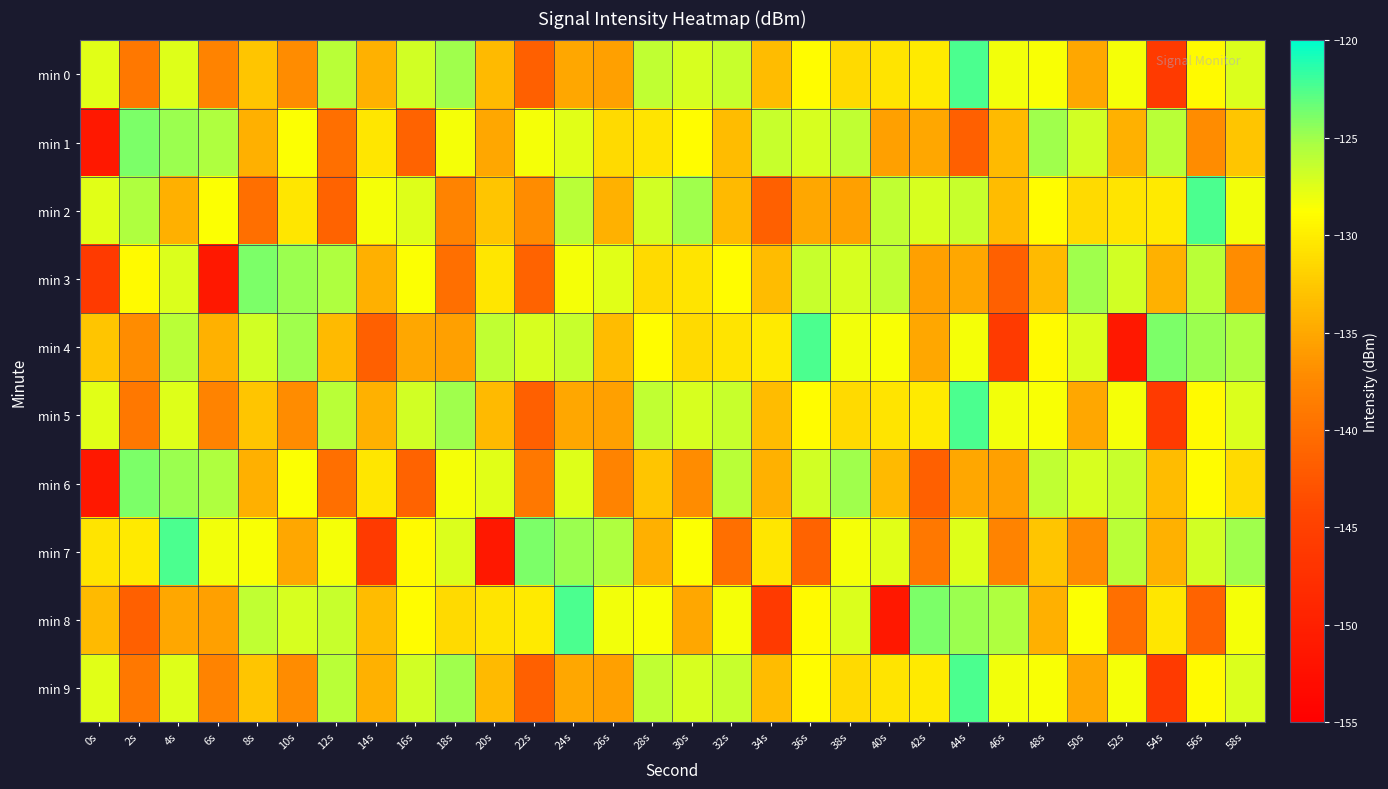

Reading left to right, transcribe all the data shown in this chart.

min 0: 0s=-127.6	2s=-139.0	4s=-127.4	6s=-138.0	8s=-132.7	10s=-137.1	12s=-125.9	14s=-134.3	16s=-126.9	18s=-125.0	20s=-133.6	22s=-141.5	24s=-135.0	26s=-135.6	28s=-126.3	30s=-127.1	32s=-126.4	34s=-133.5	36s=-129.0	38s=-131.2	40s=-130.6	42s=-130.2	44s=-122.4	46s=-128.3	48s=-128.6	50s=-135.1	52s=-128.5	54s=-145.9	56s=-129.1	58s=-127.3
min 1: 0s=-151.1	2s=-123.9	4s=-124.8	6s=-125.5	8s=-134.4	10s=-128.7	12s=-140.0	14s=-130.5	16s=-141.3	18s=-128.4	20s=-135.1	22s=-128.5	24s=-127.6	26s=-131.2	28s=-130.6	30s=-129.0	32s=-133.5	34s=-126.4	36s=-127.1	38s=-126.3	40s=-135.6	42s=-135.0	44s=-141.5	46s=-133.6	48s=-125.0	50s=-126.9	52s=-134.3	54s=-125.9	56s=-137.1	58s=-132.7
min 2: 0s=-127.6	2s=-125.5	4s=-134.4	6s=-128.7	8s=-140.0	10s=-130.5	12s=-141.3	14s=-128.4	16s=-127.4	18s=-138.0	20s=-132.7	22s=-137.1	24s=-125.9	26s=-134.3	28s=-126.9	30s=-125.0	32s=-133.6	34s=-141.5	36s=-135.0	38s=-135.6	40s=-126.3	42s=-127.1	44s=-126.4	46s=-133.5	48s=-129.0	50s=-131.2	52s=-130.6	54s=-130.2	56s=-122.4	58s=-128.3
min 3: 0s=-145.9	2s=-129.1	4s=-127.3	6s=-151.1	8s=-123.9	10s=-124.8	12s=-125.5	14s=-134.4	16s=-128.7	18s=-140.0	20s=-130.5	22s=-141.3	24s=-128.4	26s=-127.6	28s=-131.2	30s=-130.6	32s=-129.0	34s=-133.5	36s=-126.4	38s=-127.1	40s=-126.3	42s=-135.6	44s=-135.0	46s=-141.5	48s=-133.6	50s=-125.0	52s=-126.9	54s=-134.3	56s=-125.9	58s=-137.1
min 4: 0s=-132.7	2s=-137.1	4s=-125.9	6s=-134.3	8s=-126.9	10s=-125.0	12s=-133.6	14s=-141.5	16s=-135.0	18s=-135.6	20s=-126.3	22s=-127.1	24s=-126.4	26s=-133.5	28s=-129.0	30s=-131.2	32s=-130.6	34s=-130.2	36s=-122.4	38s=-128.3	40s=-128.6	42s=-135.1	44s=-128.5	46s=-145.9	48s=-129.1	50s=-127.3	52s=-151.1	54s=-123.9	56s=-124.8	58s=-125.5
min 5: 0s=-127.6	2s=-139.0	4s=-127.4	6s=-138.0	8s=-132.7	10s=-137.1	12s=-125.9	14s=-134.3	16s=-126.9	18s=-125.0	20s=-133.6	22s=-141.5	24s=-135.0	26s=-135.6	28s=-126.3	30s=-127.1	32s=-126.4	34s=-133.5	36s=-129.0	38s=-131.2	40s=-130.6	42s=-130.2	44s=-122.4	46s=-128.3	48s=-128.6	50s=-135.1	52s=-128.5	54s=-145.9	56s=-129.1	58s=-127.3
min 6: 0s=-151.1	2s=-123.9	4s=-124.8	6s=-125.5	8s=-134.4	10s=-128.7	12s=-140.0	14s=-130.5	16s=-141.3	18s=-128.4	20s=-127.6	22s=-139.0	24s=-127.4	26s=-138.0	28s=-132.7	30s=-137.1	32s=-125.9	34s=-134.3	36s=-126.9	38s=-125.0	40s=-133.6	42s=-141.5	44s=-135.0	46s=-135.6	48s=-126.3	50s=-127.1	52s=-126.4	54s=-133.5	56s=-129.0	58s=-131.2
min 7: 0s=-130.6	2s=-130.2	4s=-122.4	6s=-128.3	8s=-128.6	10s=-135.1	12s=-128.5	14s=-145.9	16s=-129.1	18s=-127.3	20s=-151.1	22s=-123.9	24s=-124.8	26s=-125.5	28s=-134.4	30s=-128.7	32s=-140.0	34s=-130.5	36s=-141.3	38s=-128.4	40s=-127.6	42s=-139.0	44s=-127.4	46s=-138.0	48s=-132.7	50s=-137.1	52s=-125.9	54s=-134.3	56s=-126.9	58s=-125.0
min 8: 0s=-133.6	2s=-141.5	4s=-135.0	6s=-135.6	8s=-126.3	10s=-127.1	12s=-126.4	14s=-133.5	16s=-129.0	18s=-131.2	20s=-130.6	22s=-130.2	24s=-122.4	26s=-128.3	28s=-128.6	30s=-135.1	32s=-128.5	34s=-145.9	36s=-129.1	38s=-127.3	40s=-151.1	42s=-123.9	44s=-124.8	46s=-125.5	48s=-134.4	50s=-128.7	52s=-140.0	54s=-130.5	56s=-141.3	58s=-128.4
min 9: 0s=-127.6	2s=-139.0	4s=-127.4	6s=-138.0	8s=-132.7	10s=-137.1	12s=-125.9	14s=-134.3	16s=-126.9	18s=-125.0	20s=-133.6	22s=-141.5	24s=-135.0	26s=-135.6	28s=-126.3	30s=-127.1	32s=-126.4	34s=-133.5	36s=-129.0	38s=-131.2	40s=-130.6	42s=-130.2	44s=-122.4	46s=-128.3	48s=-128.6	50s=-135.1	52s=-128.5	54s=-145.9	56s=-129.1	58s=-127.3